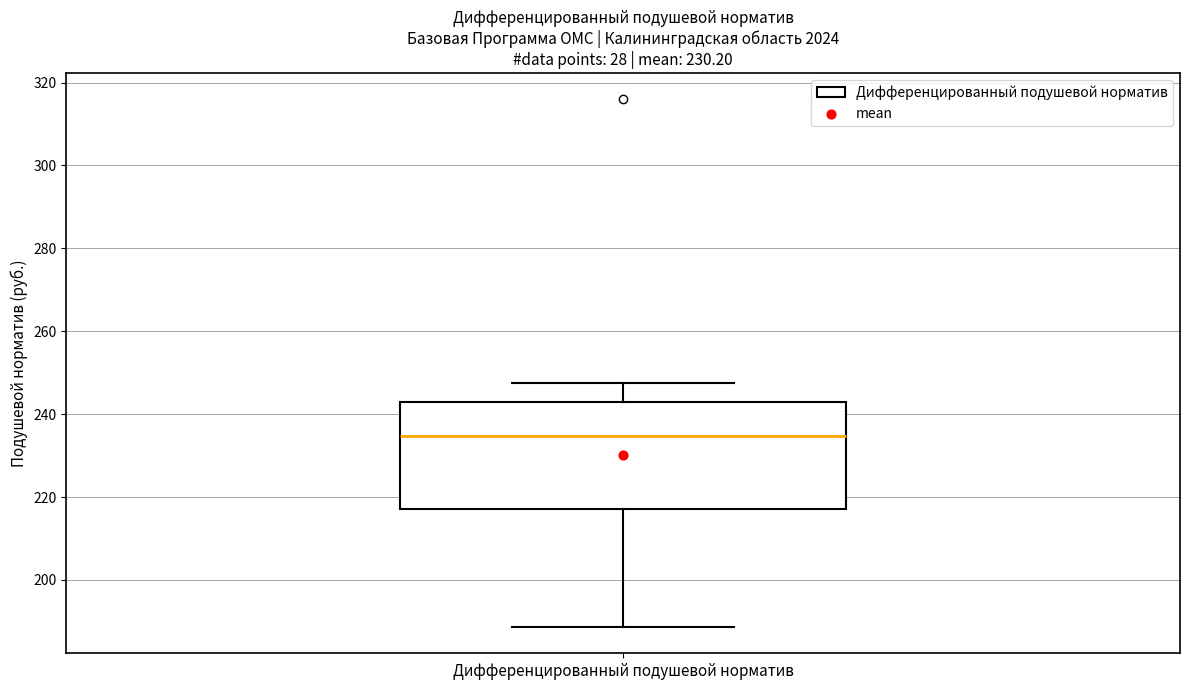

Transcribe this box plot: give where the median line is, the range the box spans, and where the two whiskers end, as read against the y-axis. The values are not printed on the chart, so give them approximately, as read against the axis.

median 234, box 218 to 244, whiskers 188 to 248